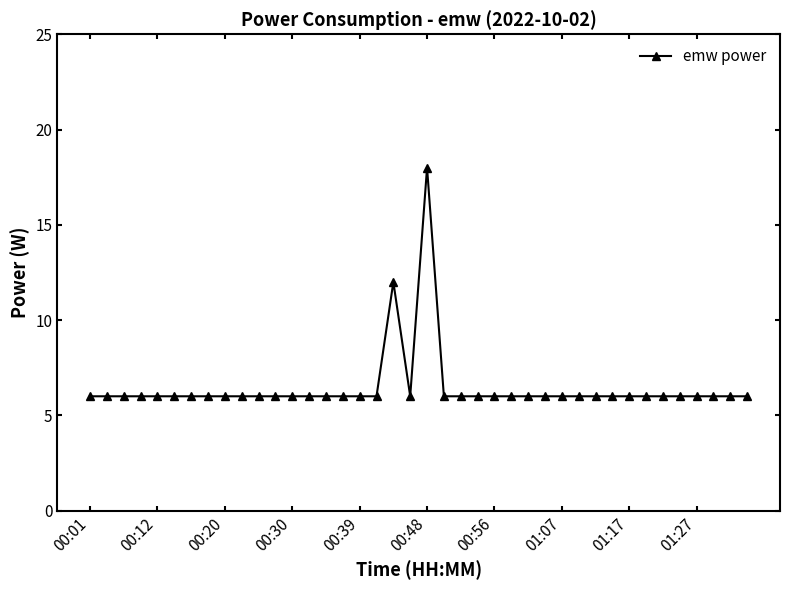

What is the value of the 2nd point from the left?

6